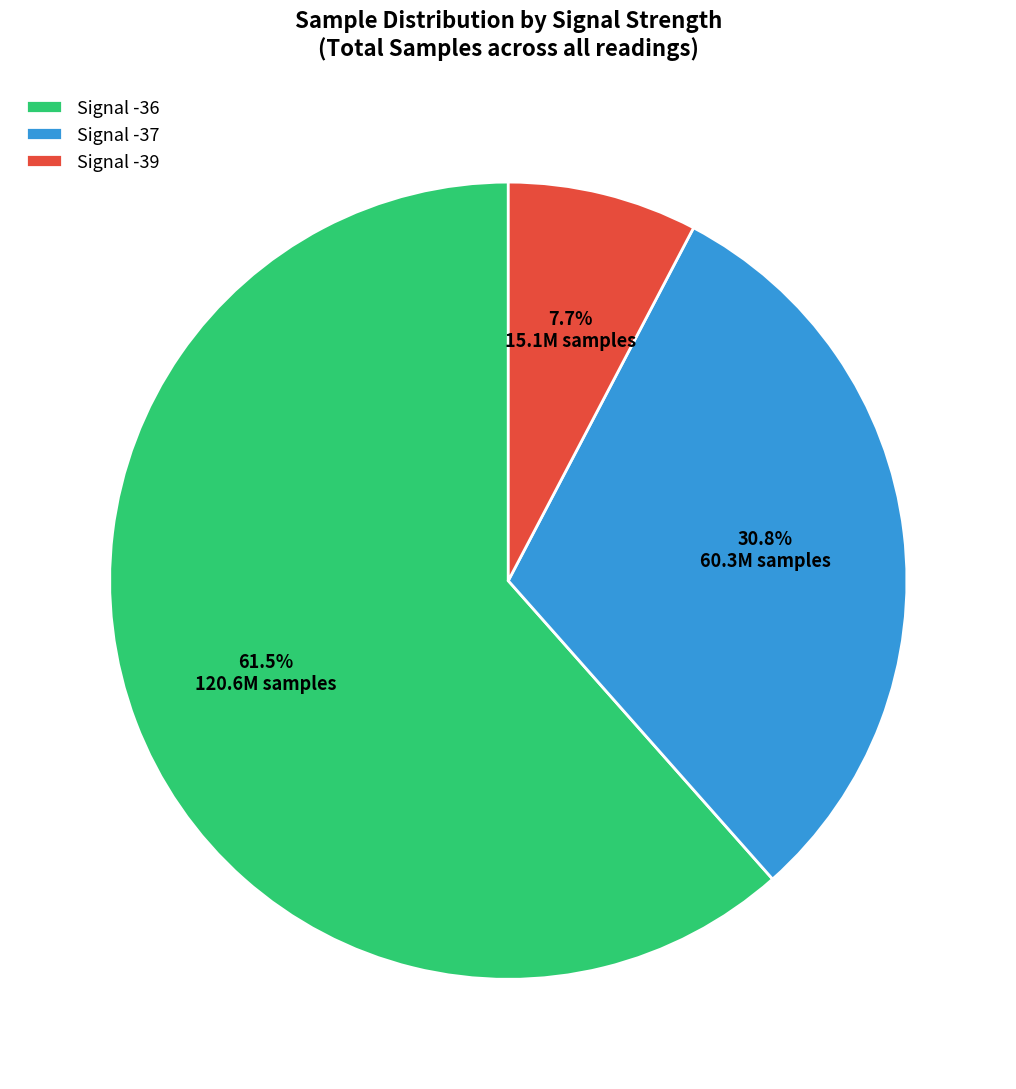

How many slices are in this pie chart?

3